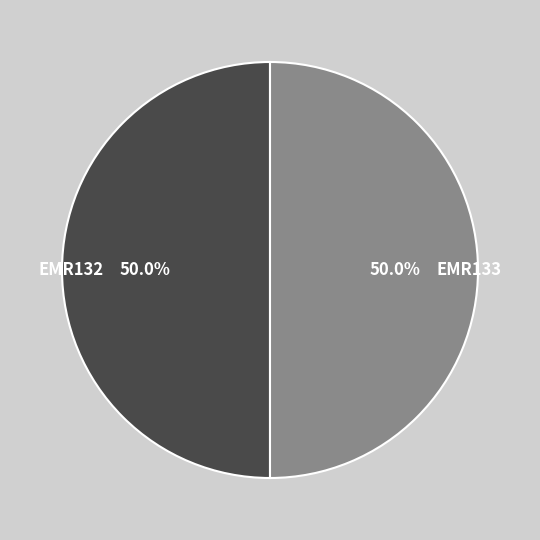

What is the total percentage of EMR132 and EMR133?

100.0%